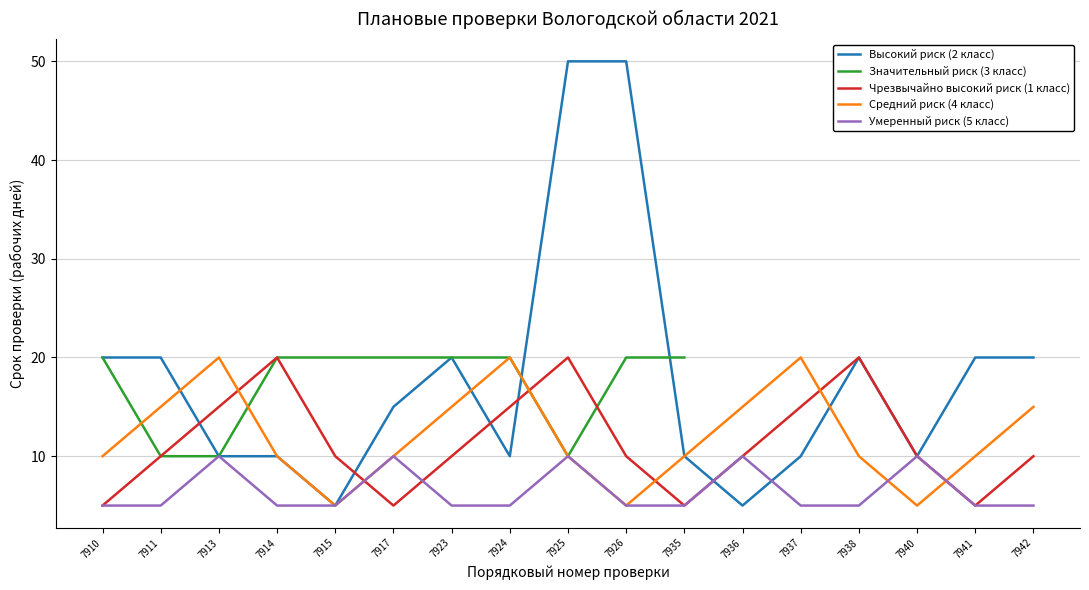

What is the difference between the maximum and minimum values in the Умеренный риск (5 класс) series?

5